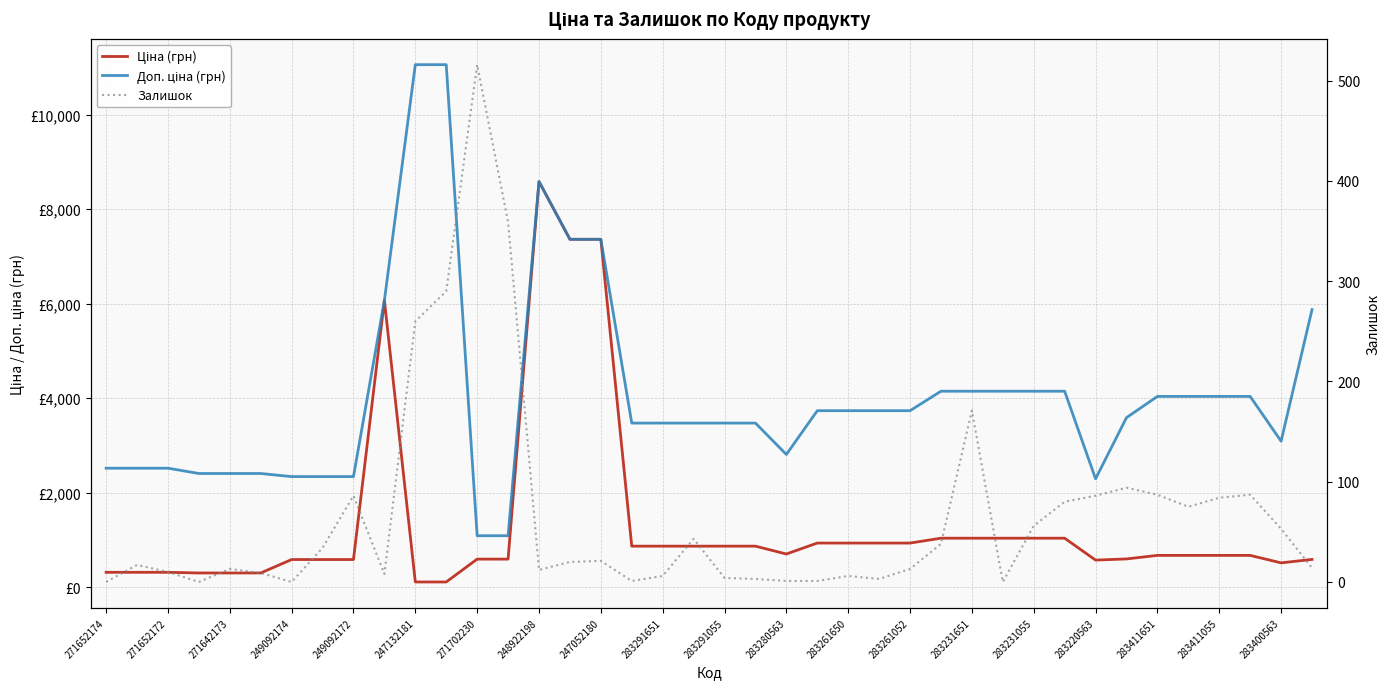

Where is the first local maximum for Залишок?

271652172